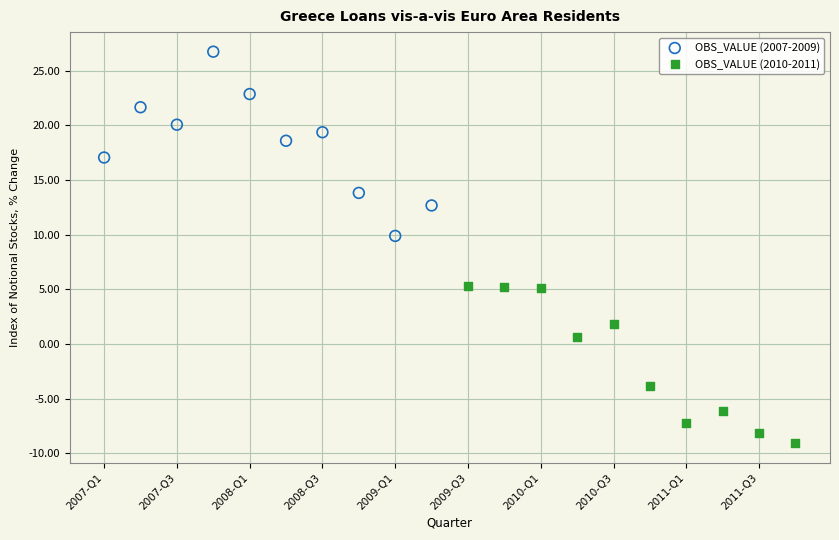

Which series reaches the maximum Y coordinate?

OBS_VALUE (2007-2009)